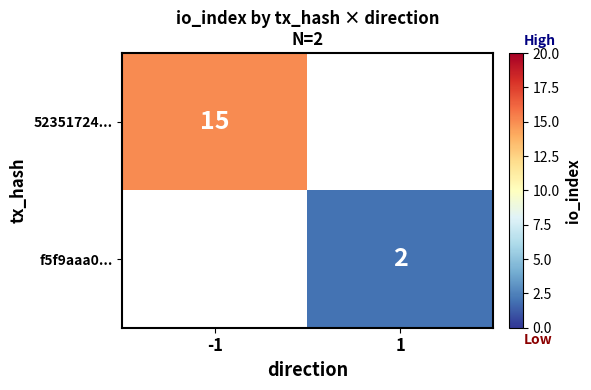

Is the value of 52351724... at -1 greater than the value of f5f9aaa0... at 1?

Yes